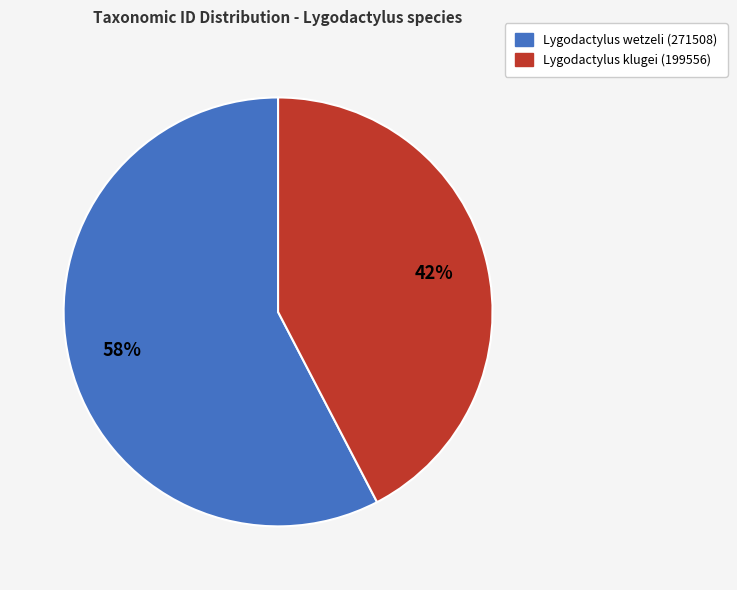

To the nearest percent, what portion does Lygodactylus klugei (199556) represent?

42%